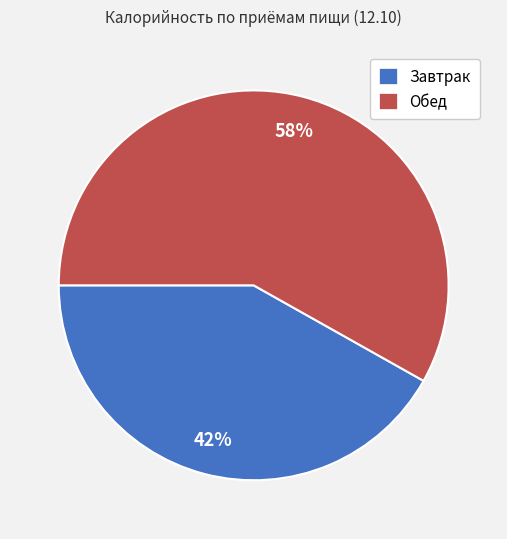

Does any single category account for the majority?

Yes